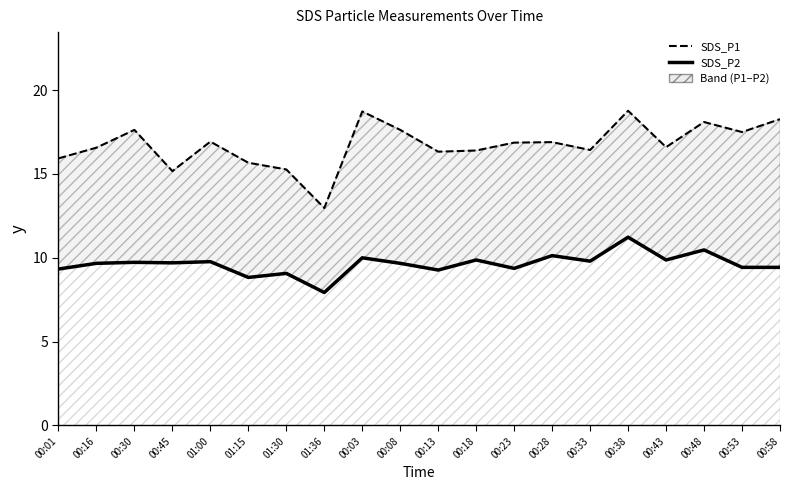

What position from the left is 00:08?

10